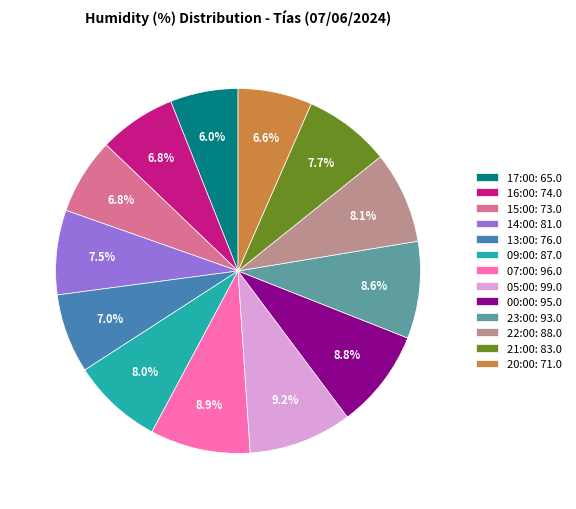

Does any single category account for the majority?

No